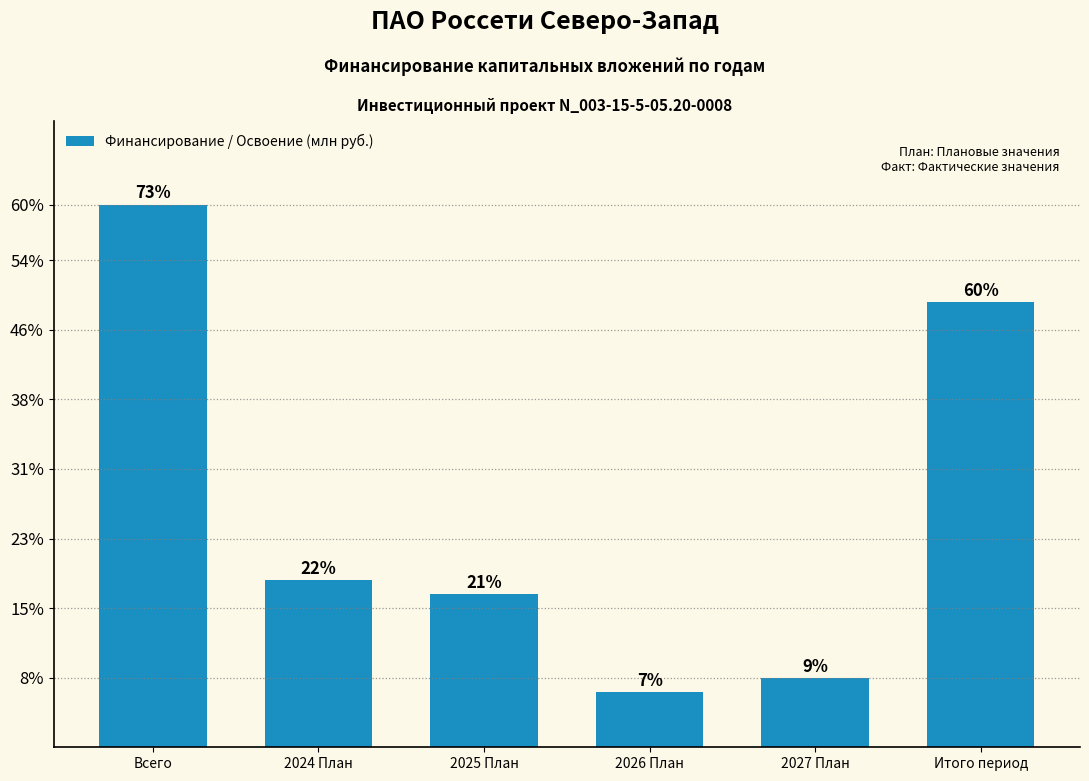

Rank the categories by value from highest to lowest.

Всего, Итого период, 2024 План, 2025 План, 2027 План, 2026 План